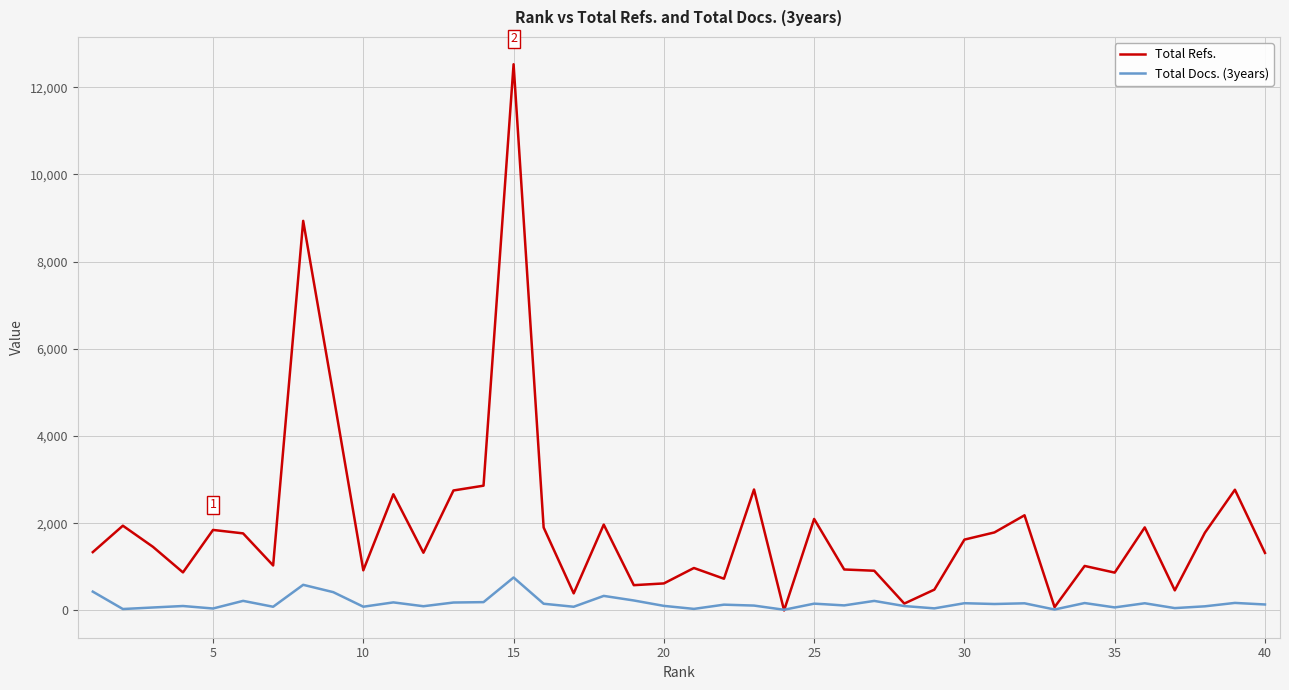

Which series has the largest range (max minus min)?

Total Refs.